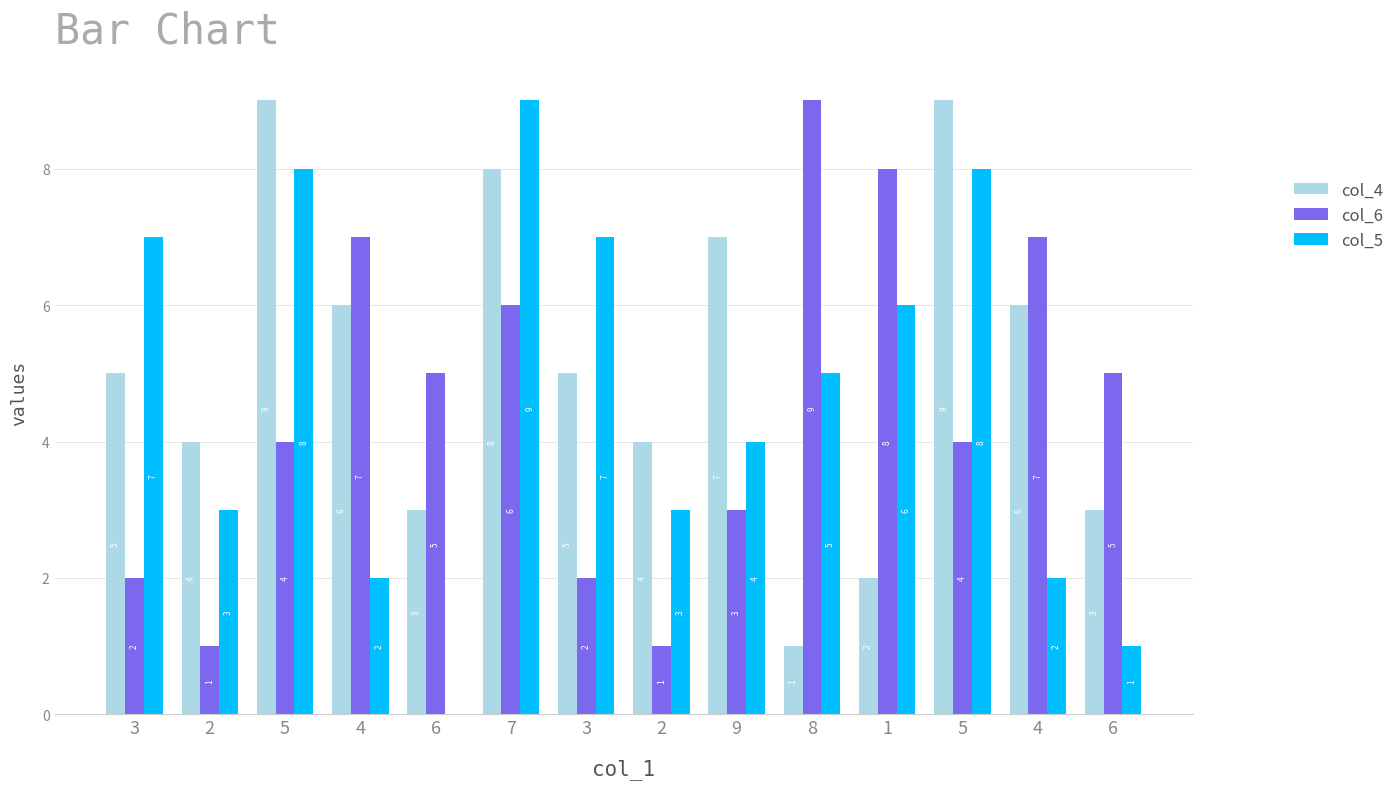

Reading left to right, extract all data points from this chart.

col_4: 5	4	9	6	3	8	5	4	7	1	2	9	6	3
col_6: 2	1	4	7	5	6	2	1	3	9	8	4	7	5
col_5: 7	3	8	2	0	9	7	3	4	5	6	8	2	1